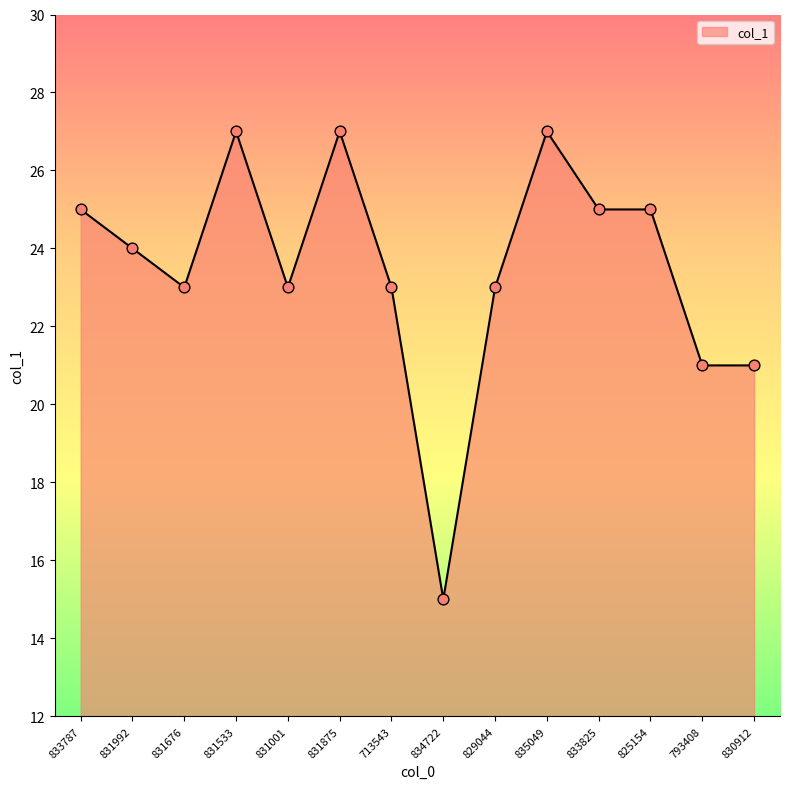

Between 834722 and 833825, which is larger?

833825